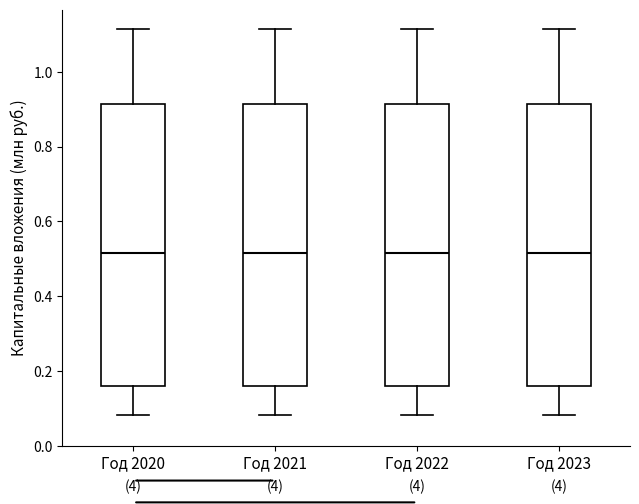

Reading left to right, read every box against the y-axis: the position of its median line, the range the box covers, and the ends of its whiskers. The values are not printed on the chart, so give them approximately, as read against the axis.

Год 2020: median 0.52, box 0.16 to 0.92, whiskers 0.08 to 1.12
Год 2021: median 0.52, box 0.16 to 0.92, whiskers 0.08 to 1.12
Год 2022: median 0.52, box 0.16 to 0.92, whiskers 0.08 to 1.12
Год 2023: median 0.52, box 0.16 to 0.92, whiskers 0.08 to 1.12